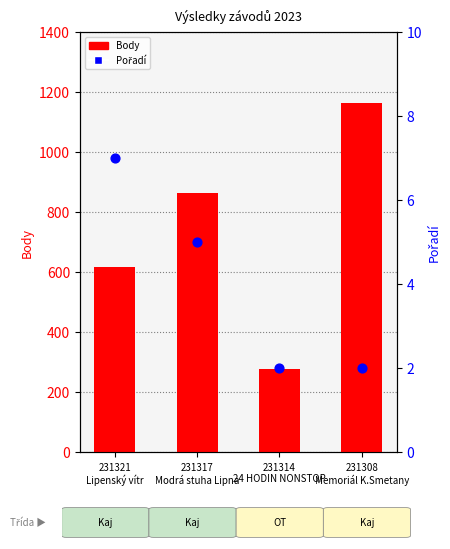

Is the value of Body at 231314
24 HODIN NONSTOP greater than the value of Pořadí at 231308
Memoriál K.Smetany?

Yes